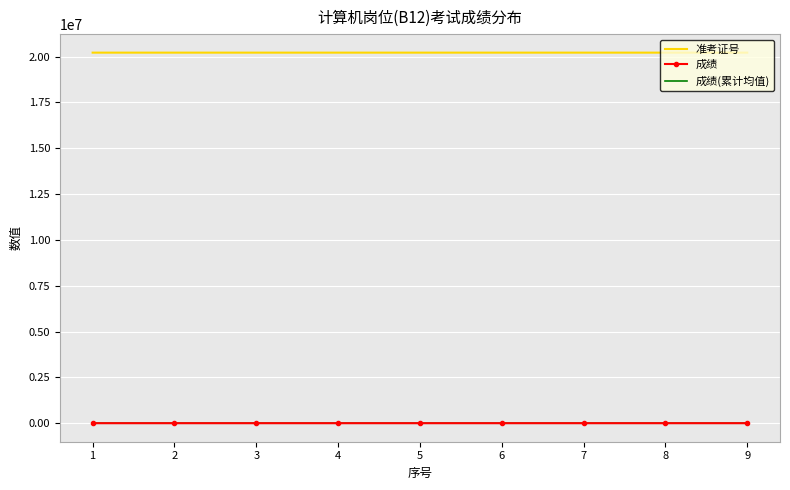

Is the value of 成绩(累计均值) at 8 greater than the value of 准考证号 at 3?

No